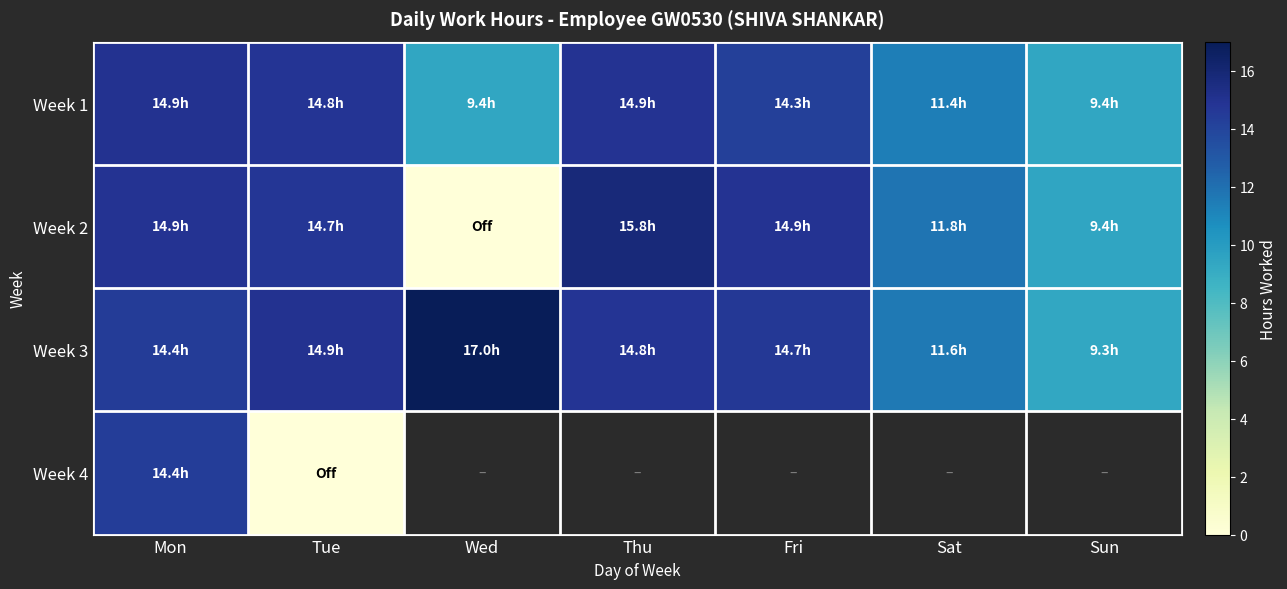

At which category is the sum across all series the highest?

Mon